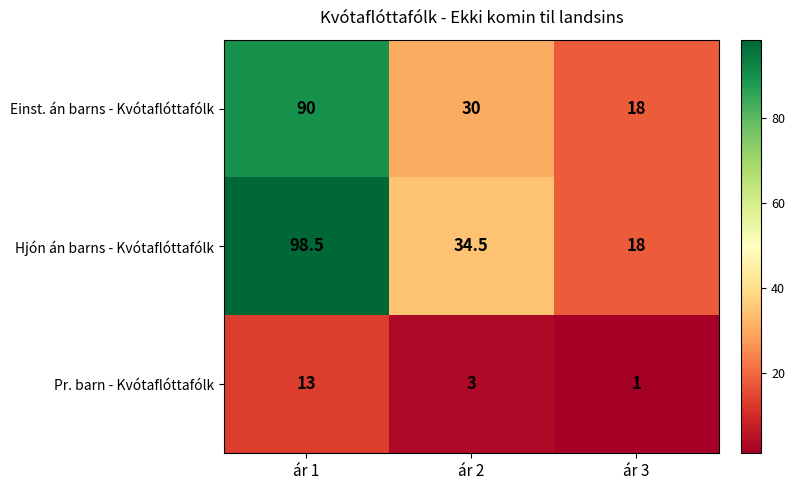

The value of Hjón án barns - Kvótaflóttafólk at ár 1 is 131.5. True or false?

False